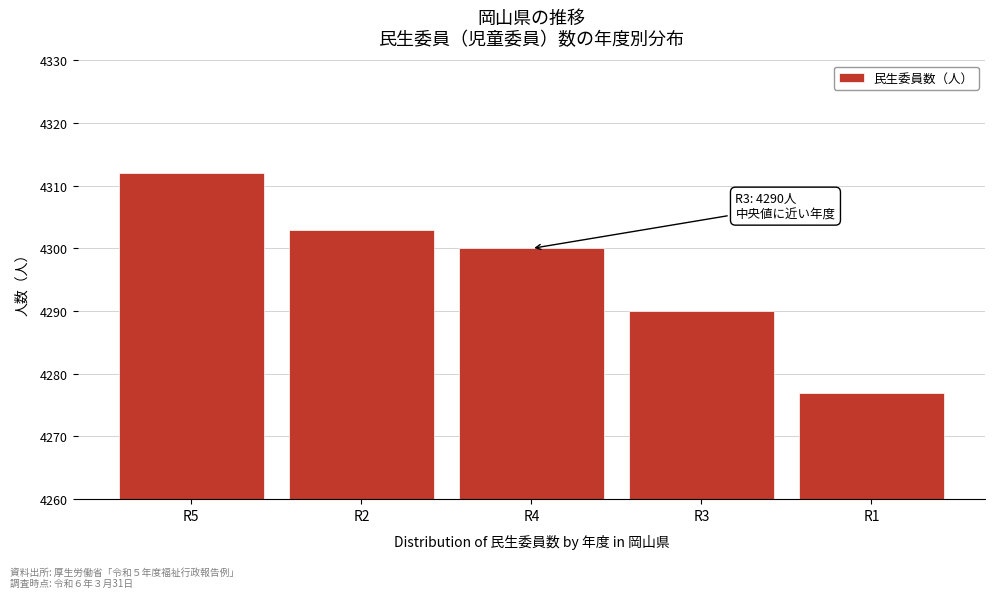

Reading left to right, extract all data points from this chart.

4312	4303	4300	4290	4277